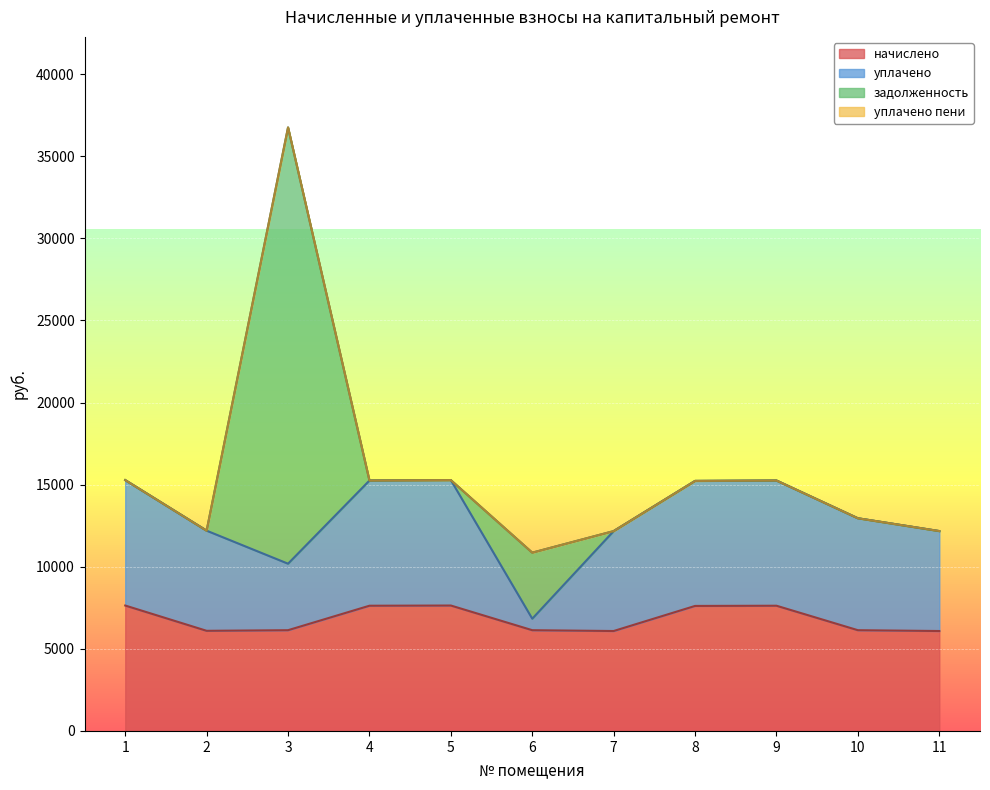

How many data points does each series have?

11